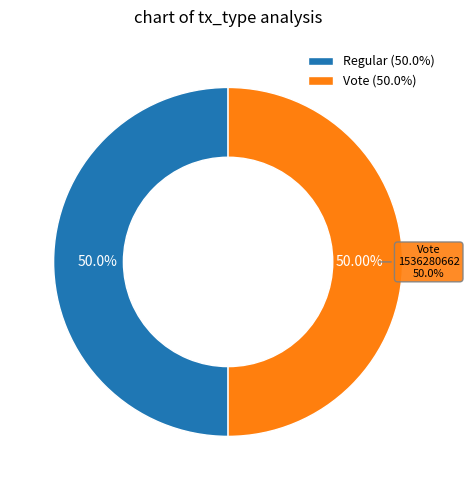

What percentage do Regular and Vote together represent?

100.0%